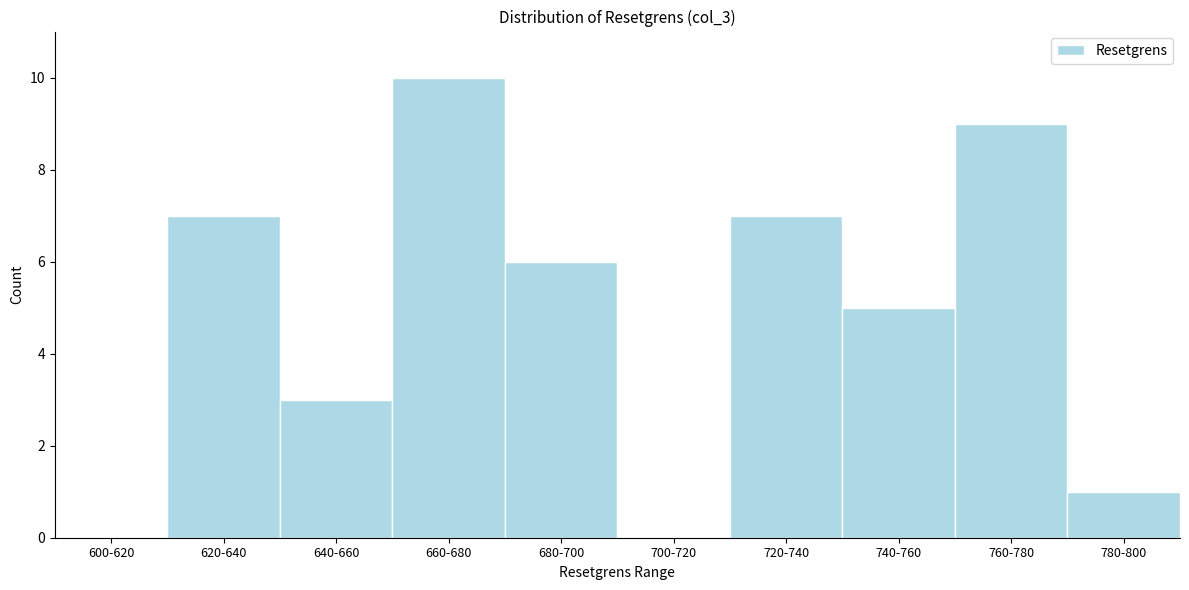

Reading right to left, transcribe all the data shown in this chart.

780-800=1	760-780=9	740-760=5	720-740=7	700-720=0	680-700=6	660-680=10	640-660=3	620-640=7	600-620=0